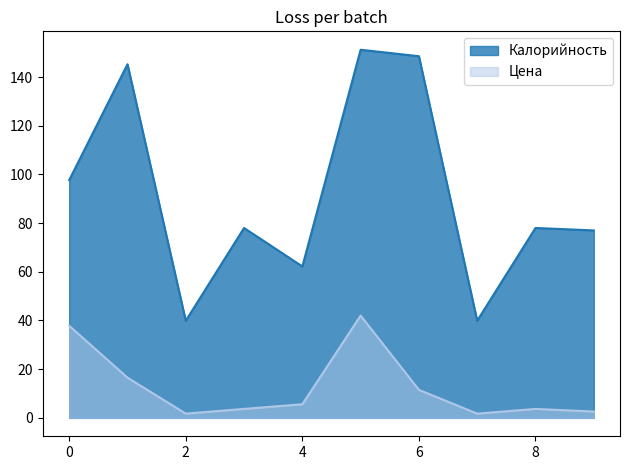

Which series has the largest range (max minus min)?

Калорийность